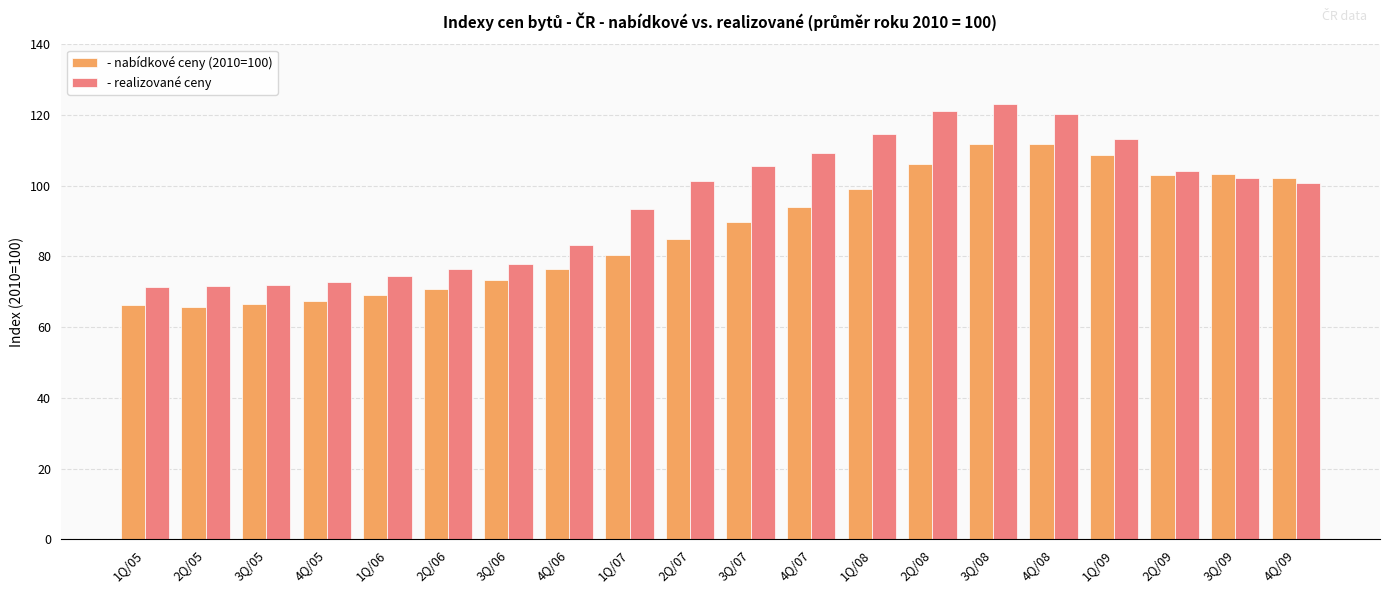

Which series has the largest range (max minus min)?

- realizované ceny